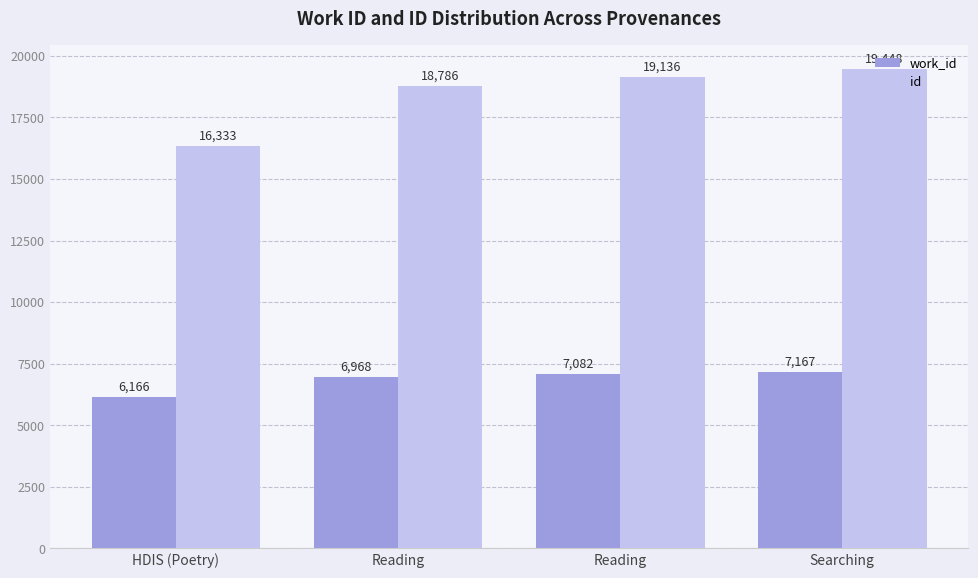

How many bars are there in each group?

2